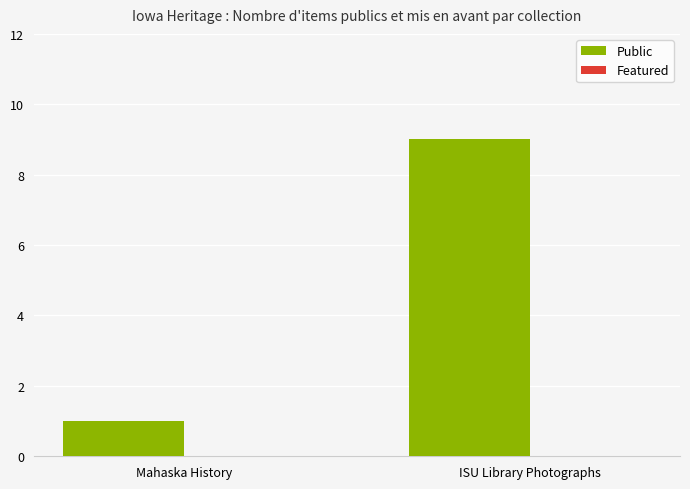

Are the bars grouped side by side (vs. stacked)?

No